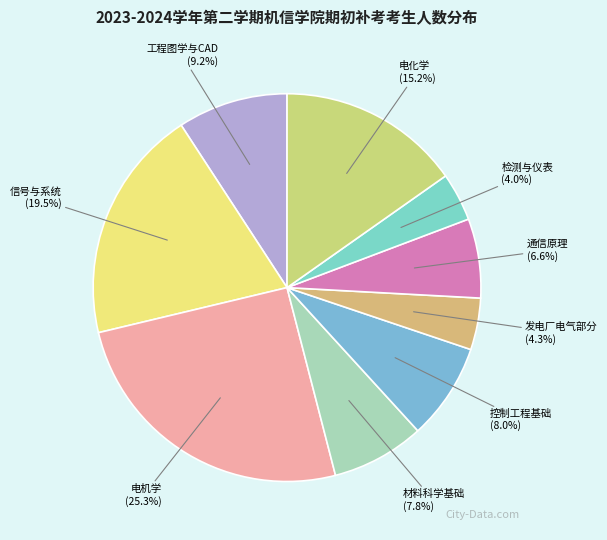

Does 发电厂电气部分 account for over 50% of the chart?

No